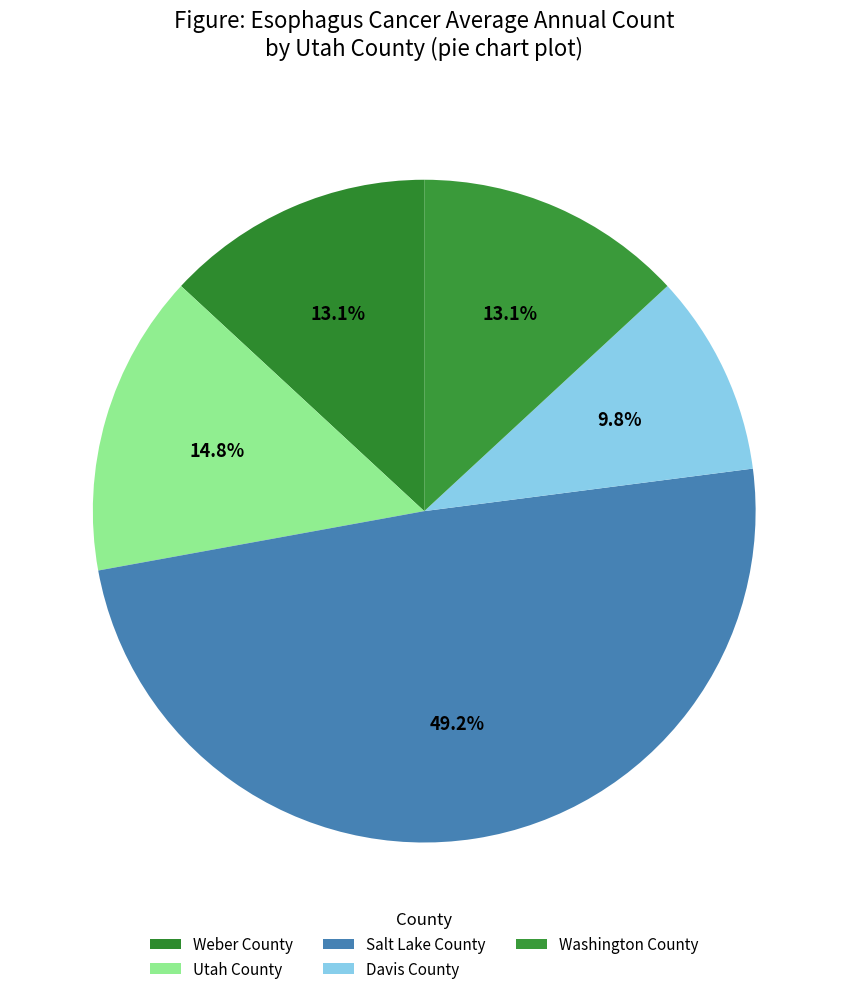

To the nearest percent, what is the average slice percentage?

20%